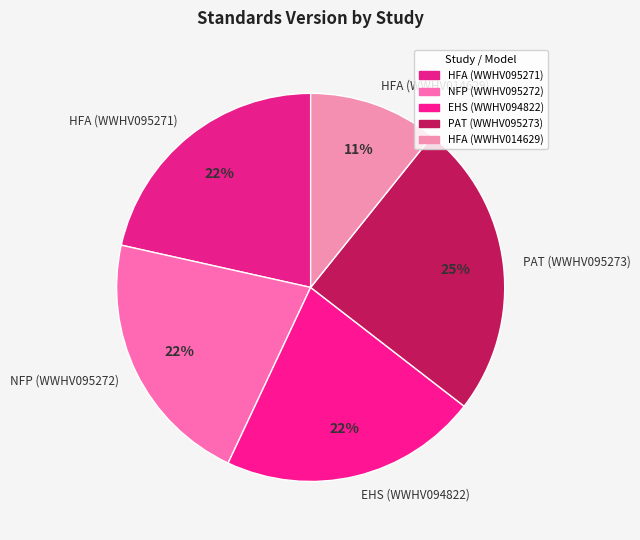

Do HFA (WWHV014629) and NFP (WWHV095272) together represent more than half of the pie?

No